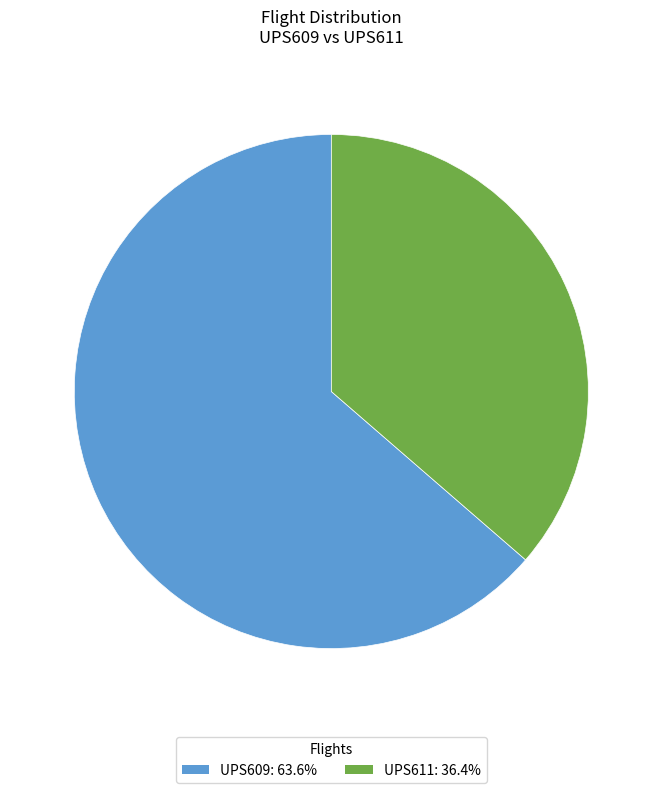

What is the ratio of the value at UPS611: 36.4% to the value at UPS609: 63.6%?

0.6